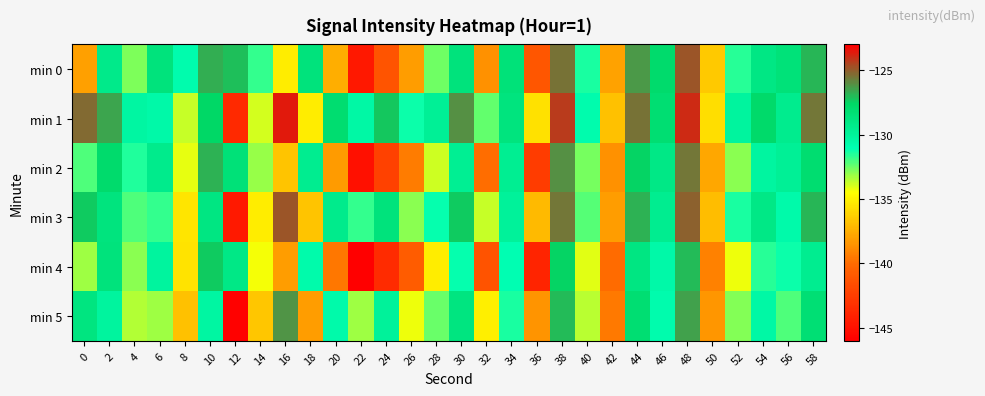

Between 52 and 38, which is larger?

38